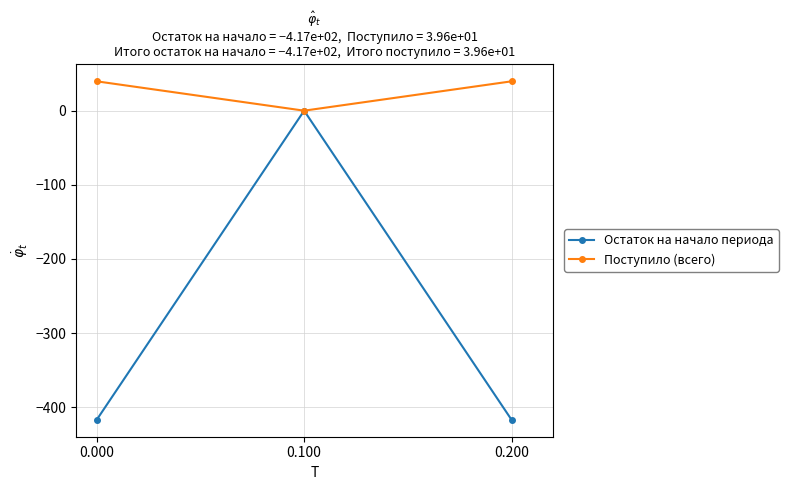

Which series changed the most between 0.000 and 0.100?

Остаток на начало периода